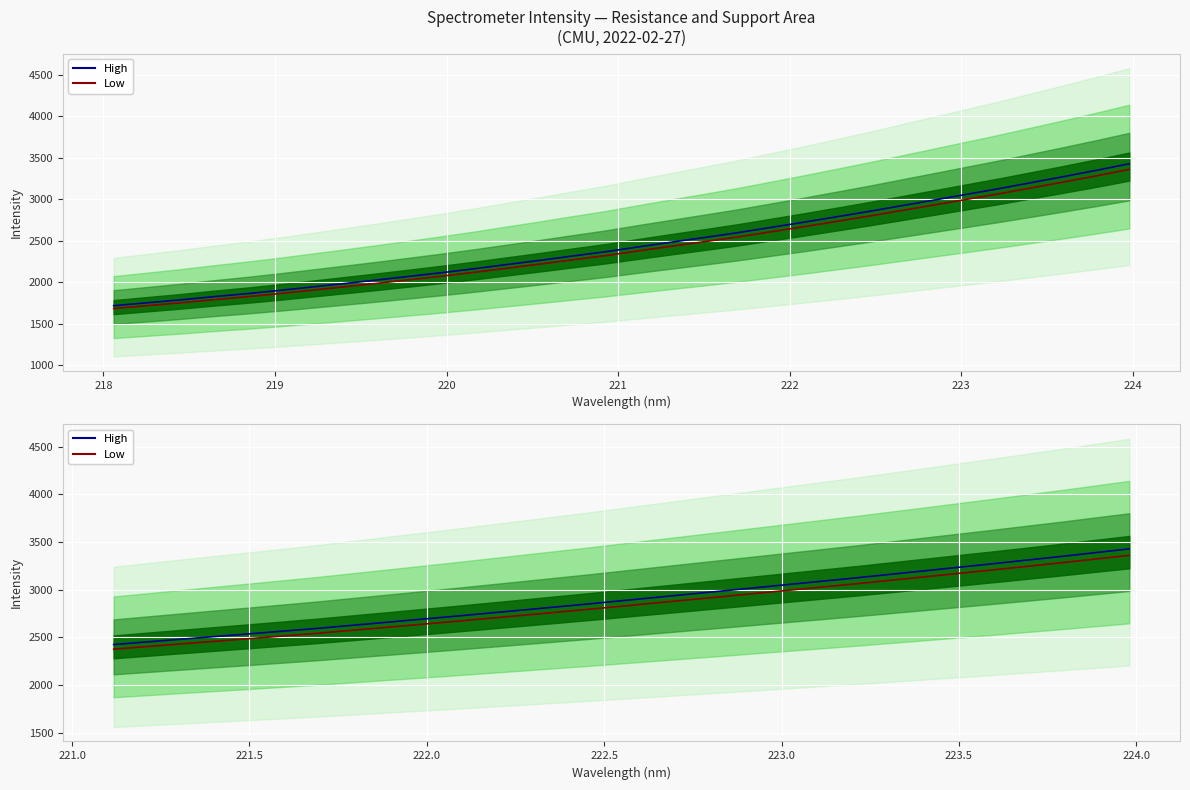

Count the number of data series in this chart.

2